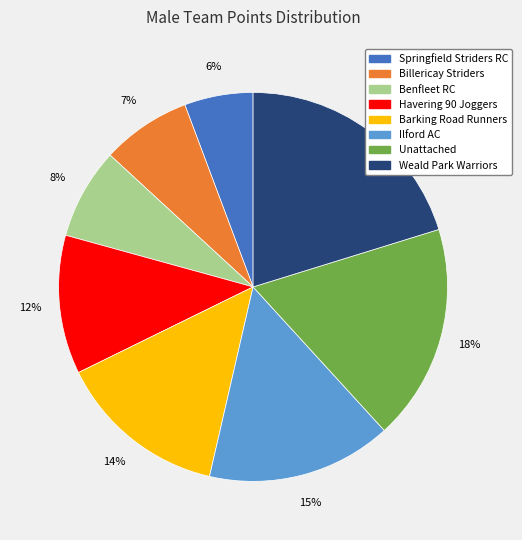

To the nearest percent, what is the average slice percentage?

12%